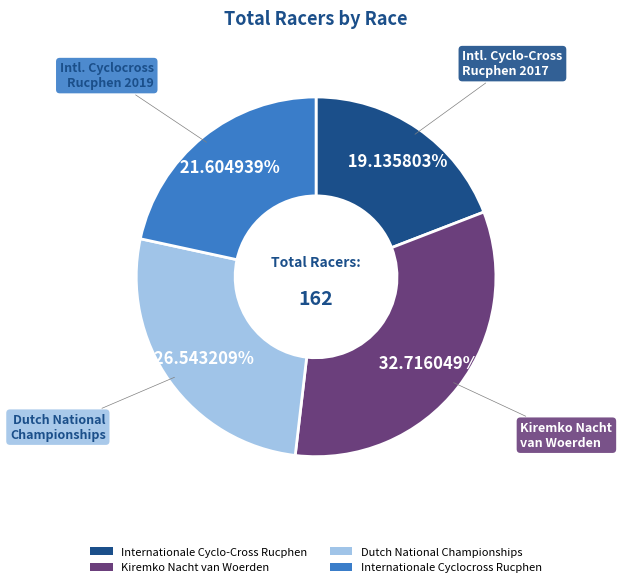

To the nearest percent, what is the difference between the largest and smallest slice percentages?

14%